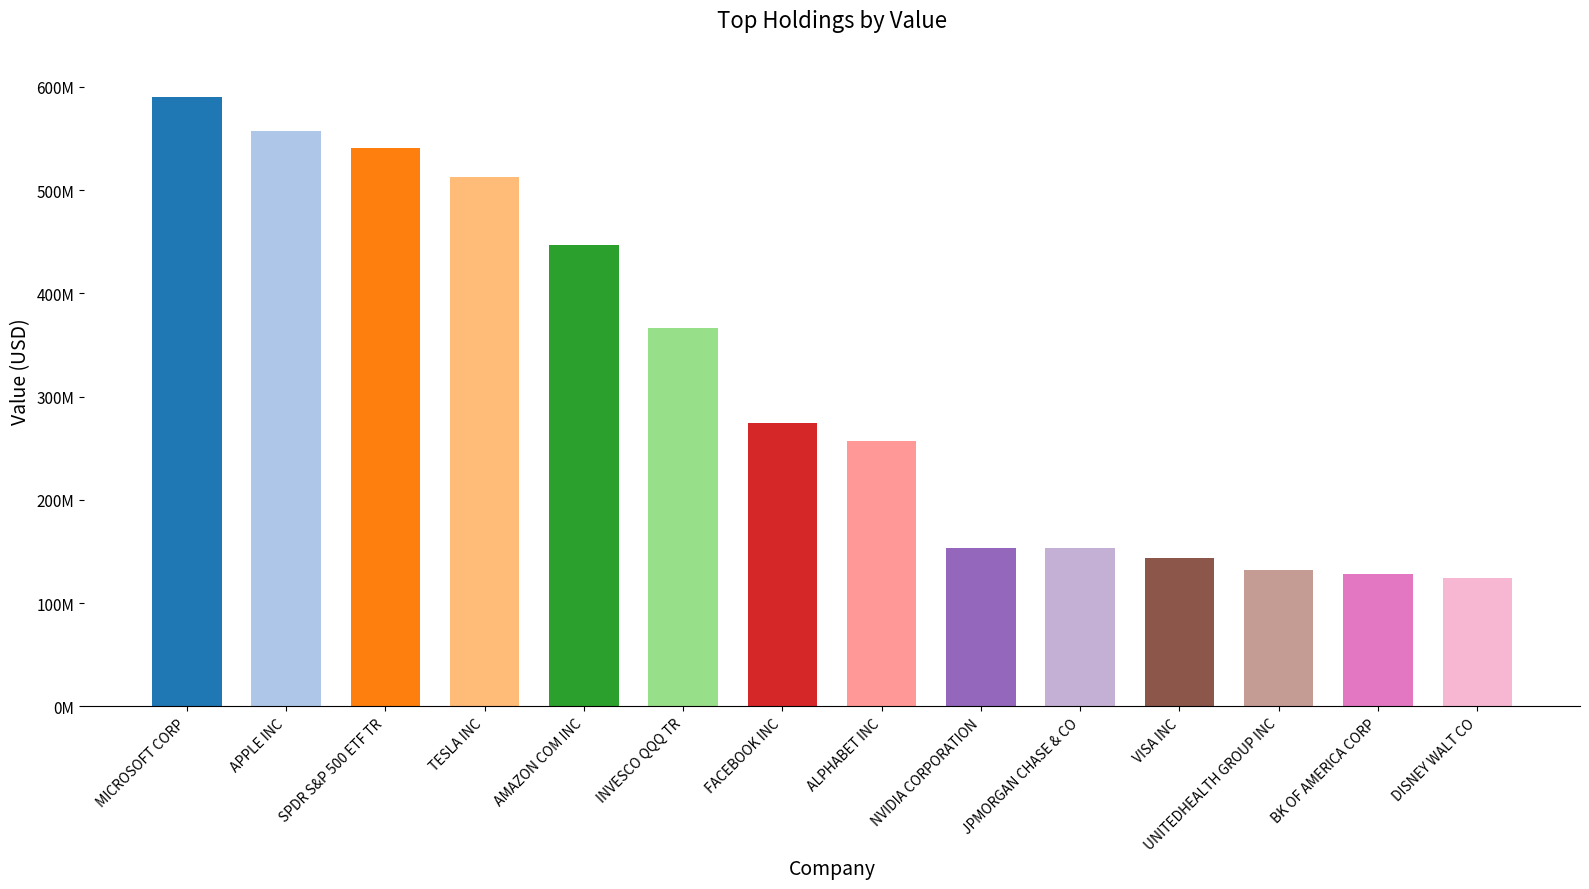

What is the value of the 9th bar from the left?

153730000